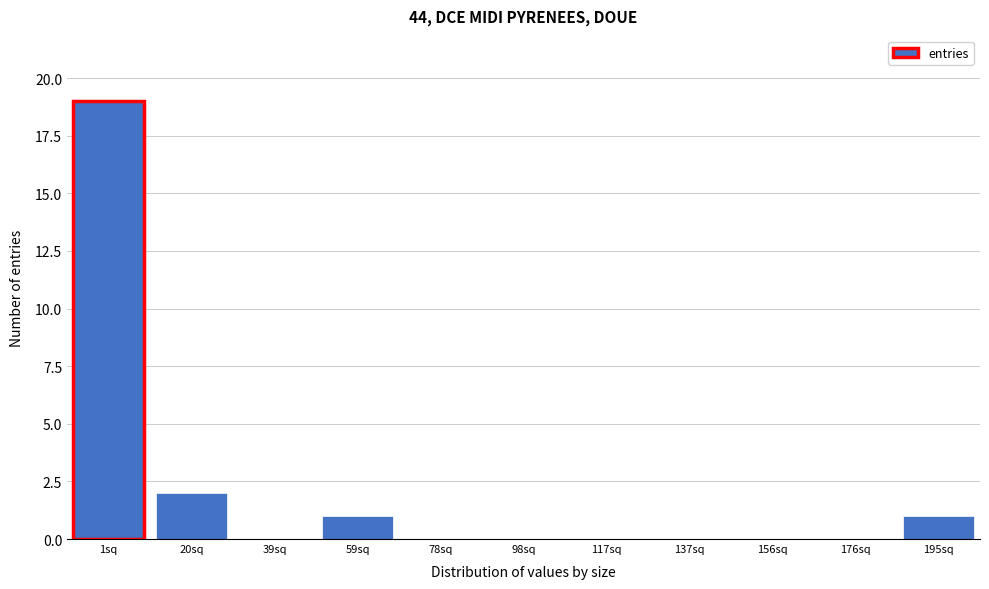

Reading left to right, what are all the values shown in this chart?

1sq=19	20sq=2	39sq=0	59sq=1	78sq=0	98sq=0	117sq=0	137sq=0	156sq=0	176sq=0	195sq=1